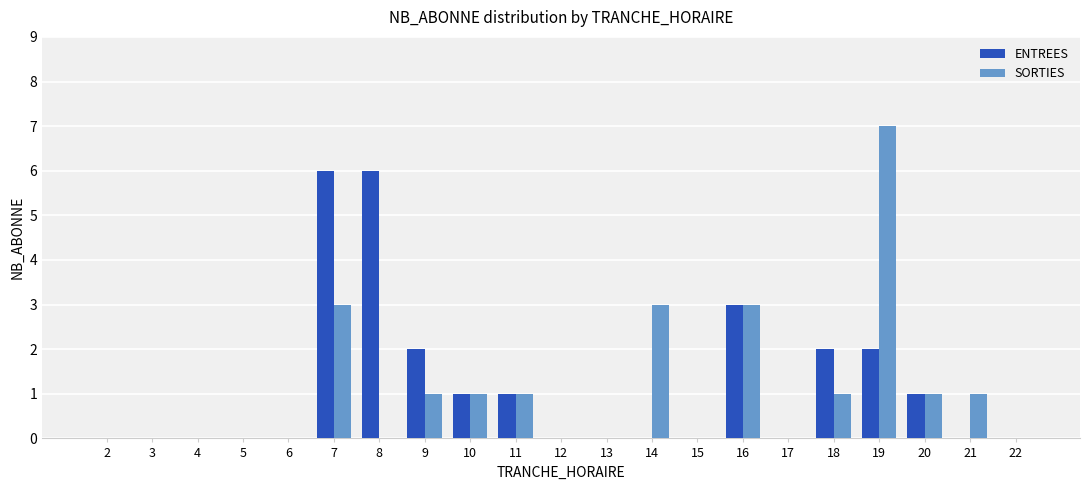

Which label corresponds to the largest value in the chart?

19